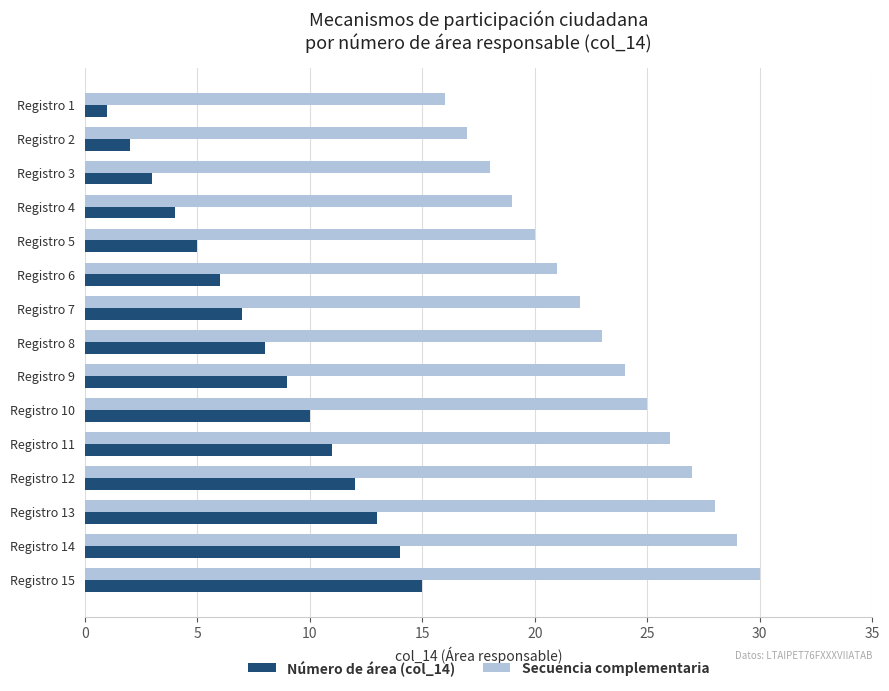

Which category has the lowest value in the Número de área (col_14) series?

Registro 1